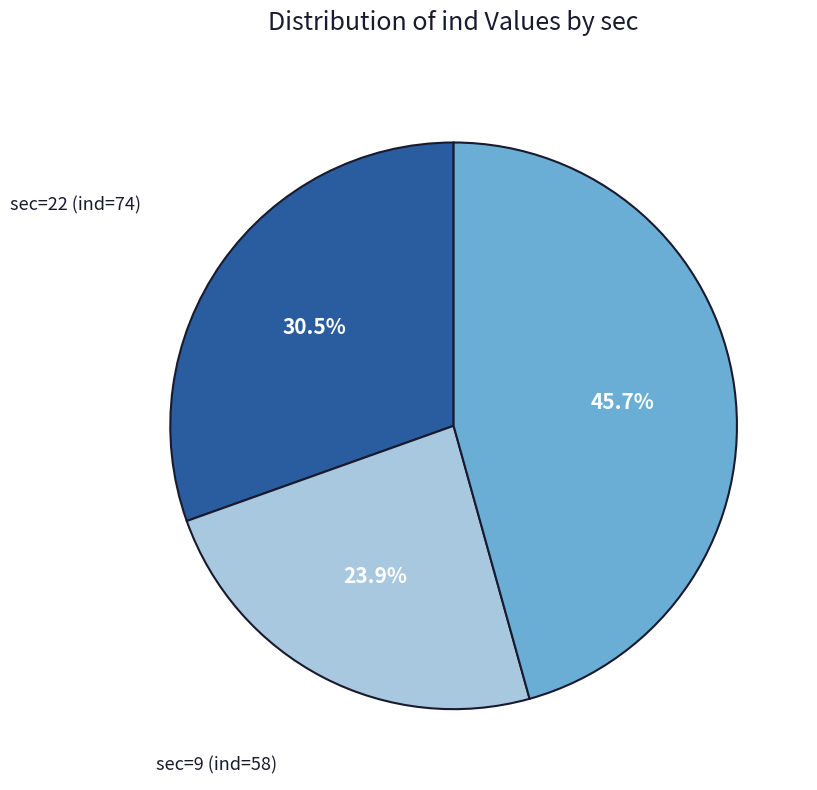

What percentage do sec=9 (ind=58) and sec=22 (ind=74) together represent?

54.3%